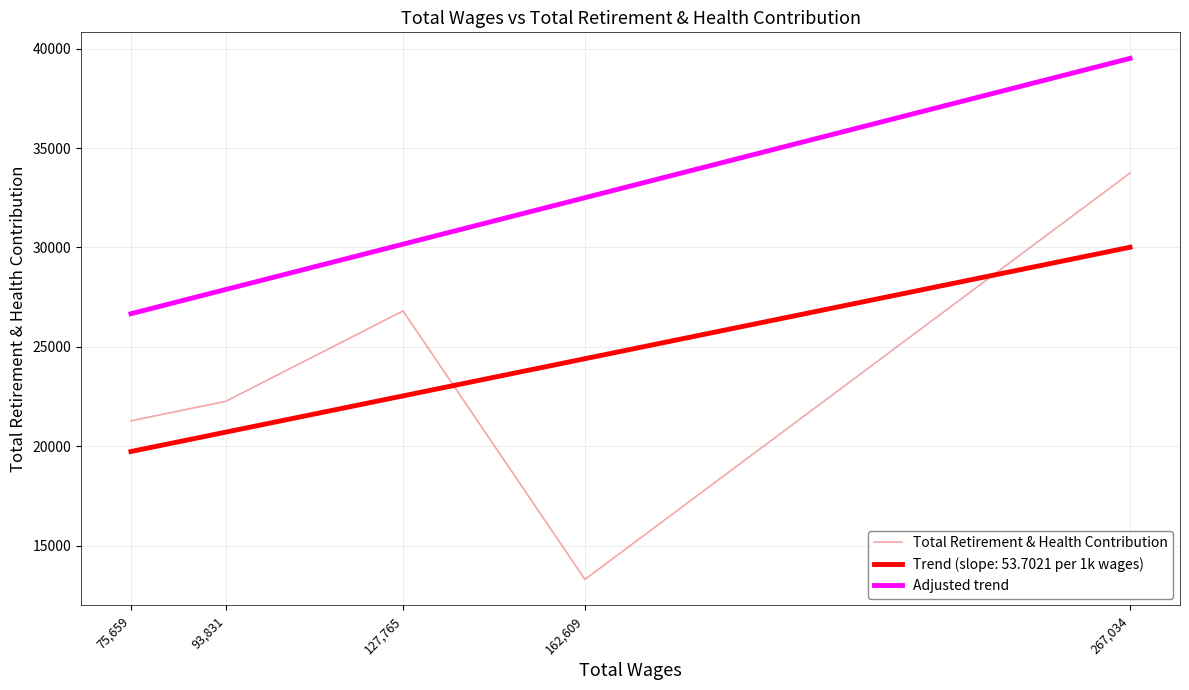

What is the highest value of the Trend (slope: 53.7021 per 1k wages) series?

30009.3